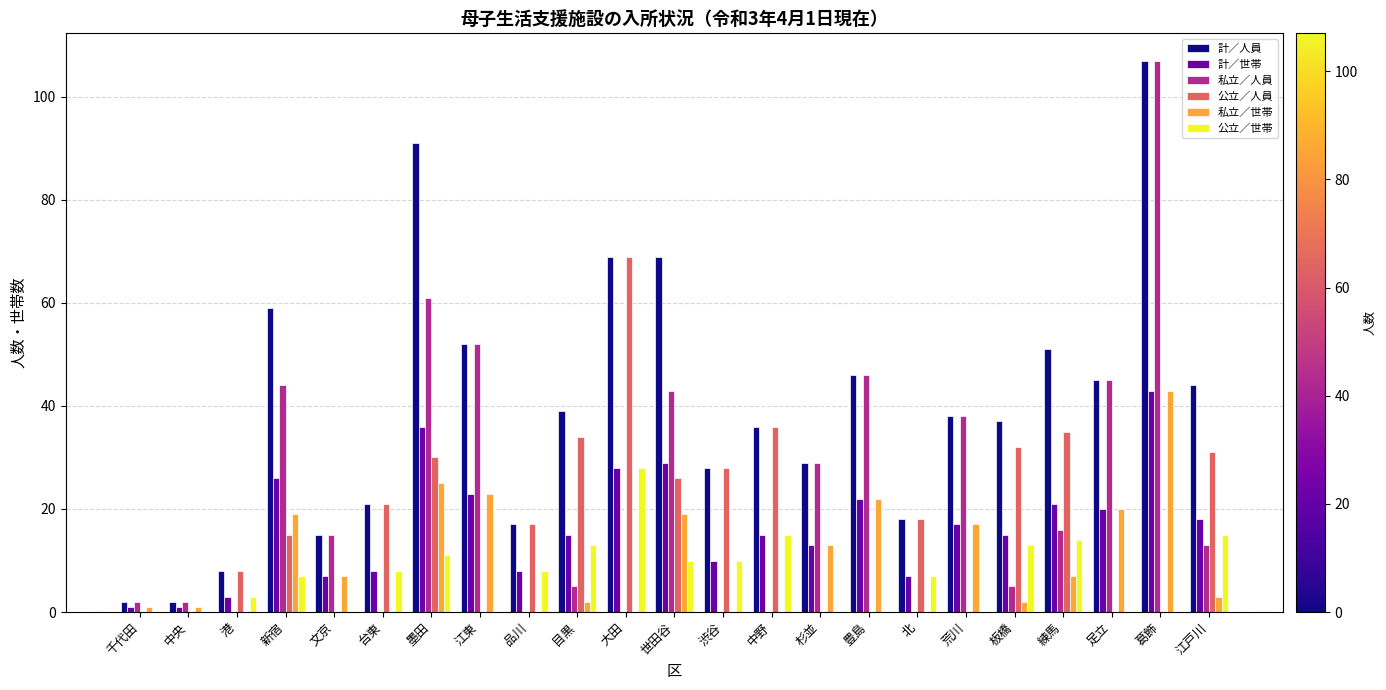

Is it true that 私立／世帯 equals 0 at 渋谷?

True